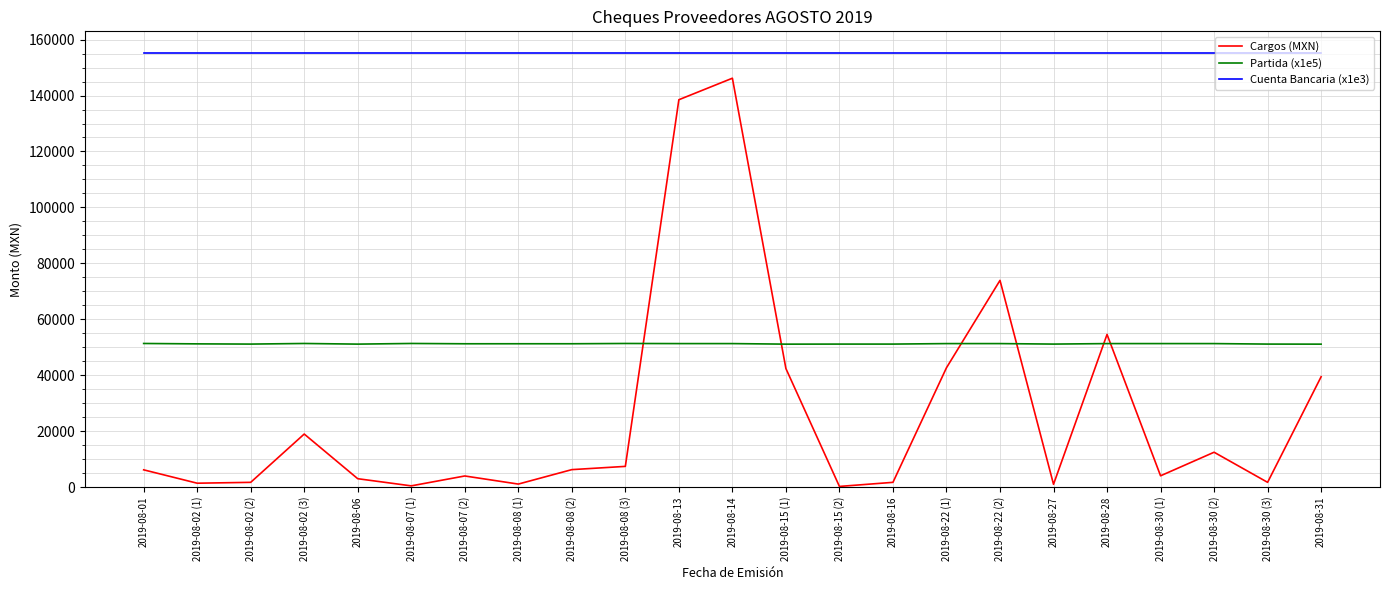

What is the approximate value of Cuenta Bancaria (x1e3) at 2019-08-27?

155209.1